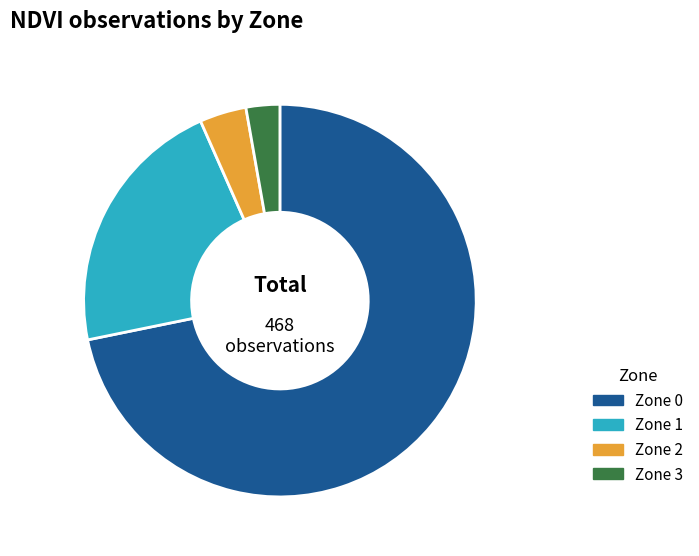

Is Zone 2 the majority of the pie?

No